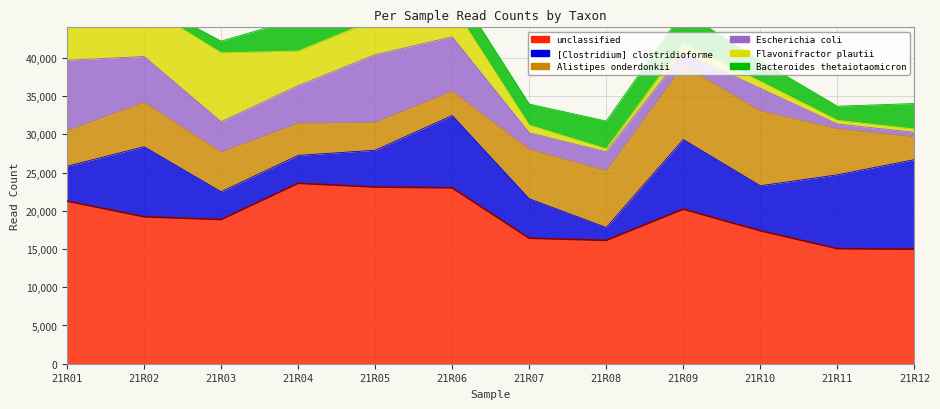

Between 21R04 and 21R08, which is larger?

21R04